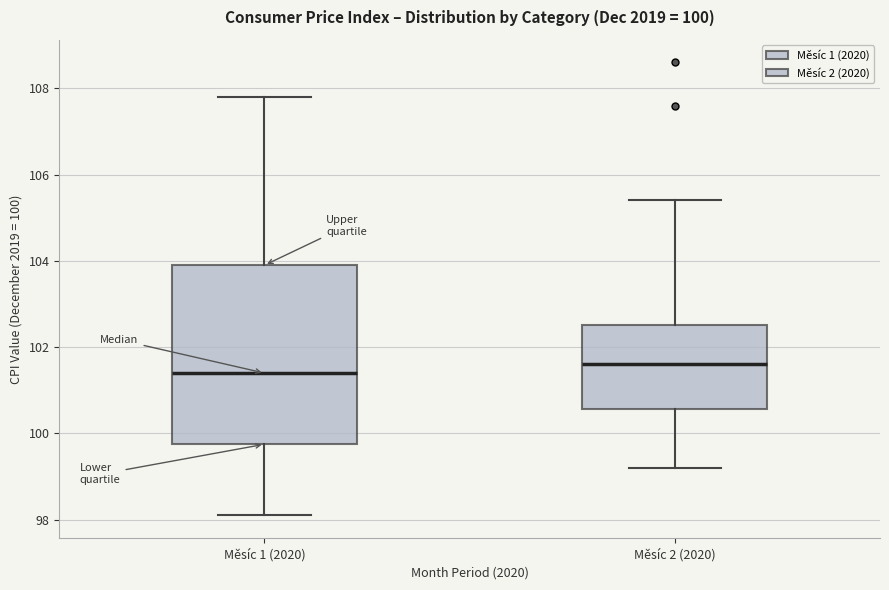

Which box is the tallest, from its lower edge to its upper edge?

Měsíc 1 (2020)